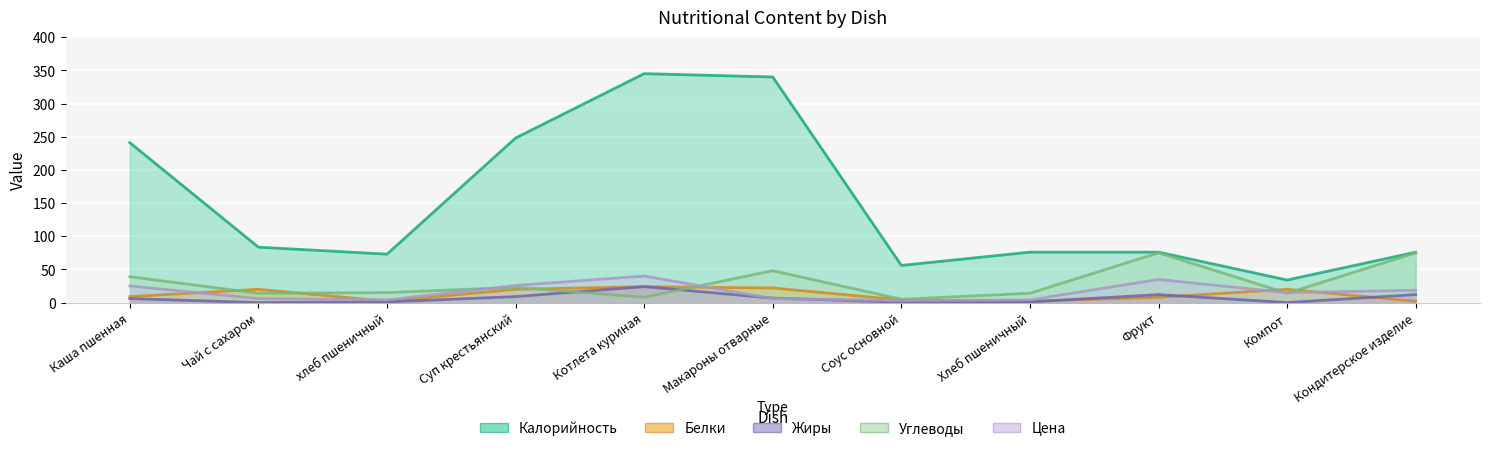

What is the difference between the maximum and minimum values in the Углеводы series?

70.0